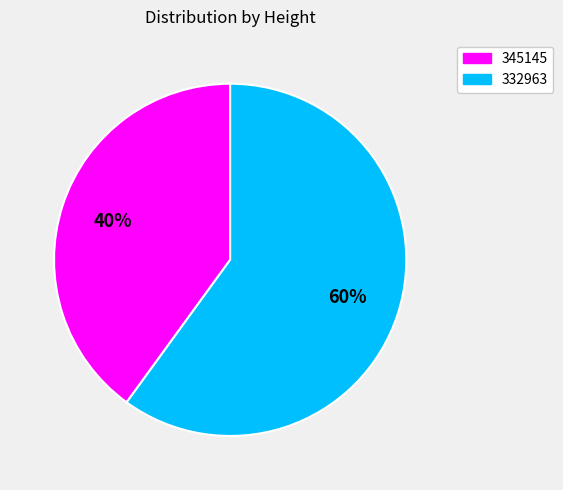

What is the majority slice?

332963